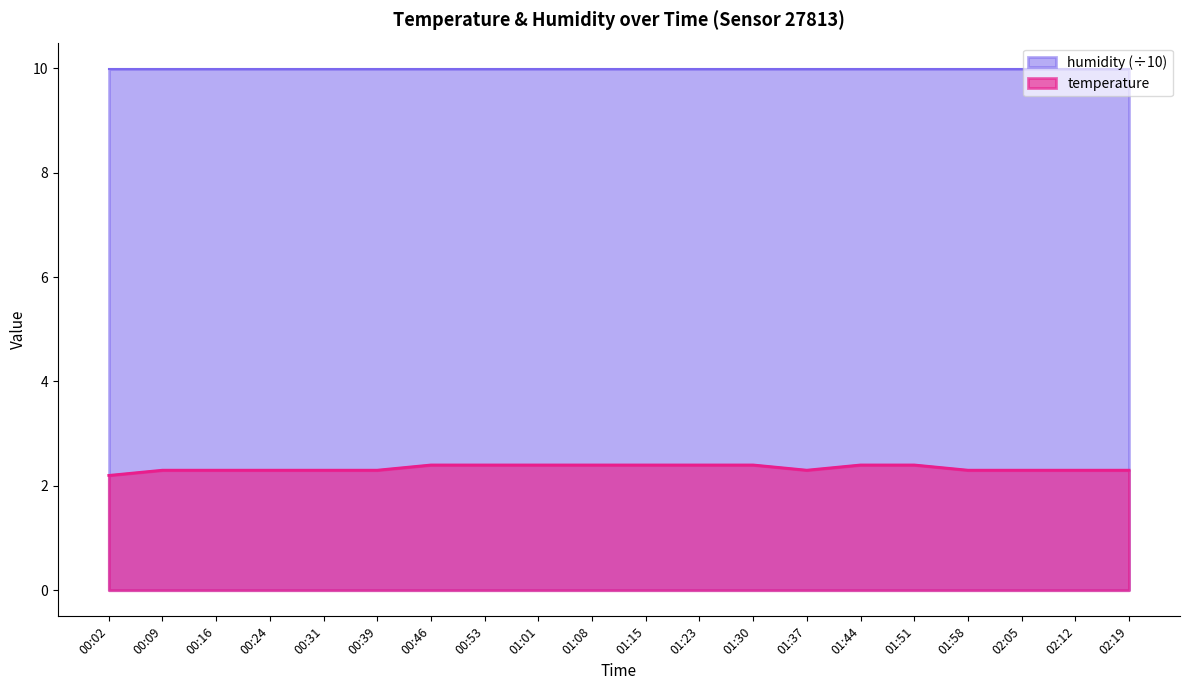

Reading right to left, what are all the values shown in this chart?

02:19=2.3	02:12=2.3	02:05=2.3	01:58=2.3	01:51=2.4	01:44=2.4	01:37=2.3	01:30=2.4	01:23=2.4	01:15=2.4	01:08=2.4	01:01=2.4	00:53=2.4	00:46=2.4	00:39=2.3	00:31=2.3	00:24=2.3	00:16=2.3	00:09=2.3	00:02=2.2